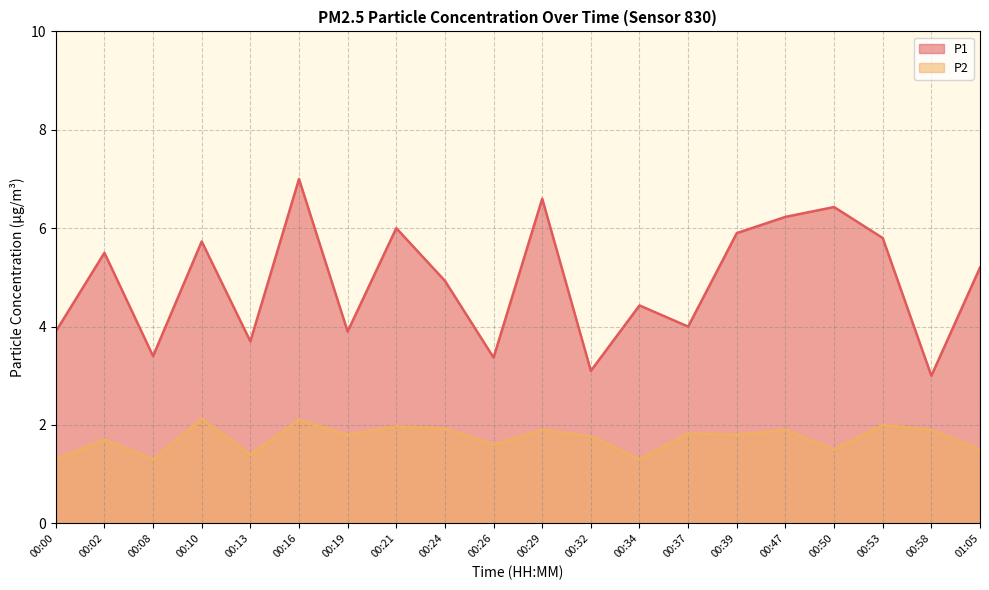

At how many categories does at least one series exceed 5?

10